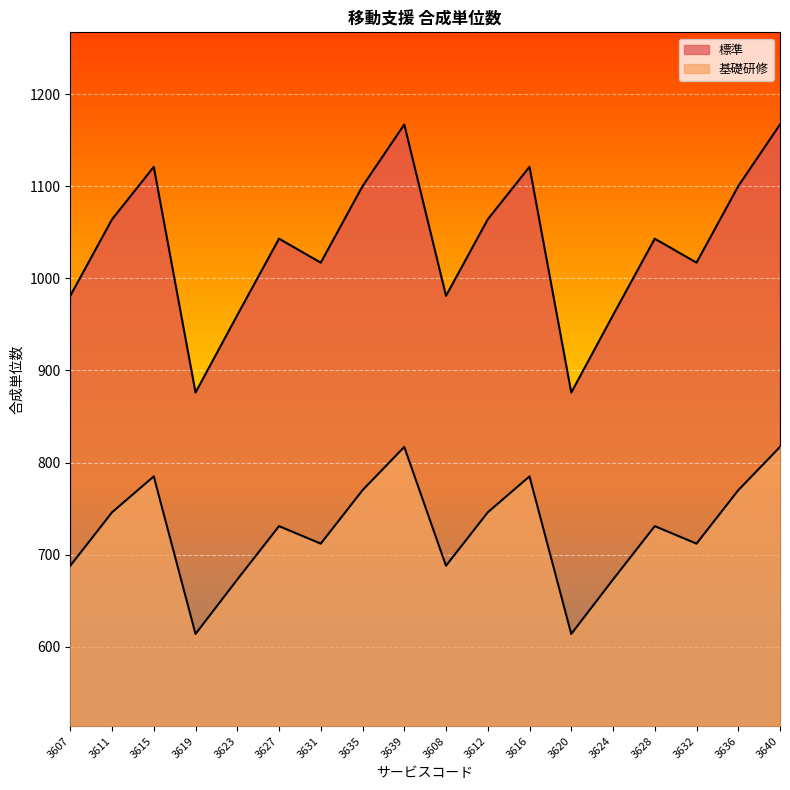

In 基礎研修, how many points are lower than both neighbors (excluding endpoints)?

5